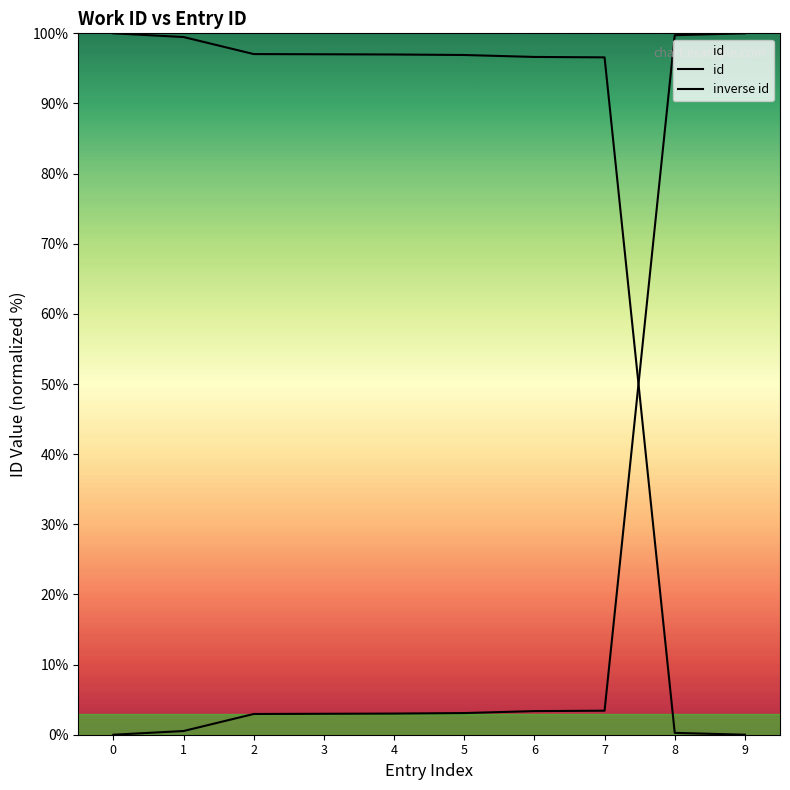

The id series shows 99.7 at 8. True or false?

True